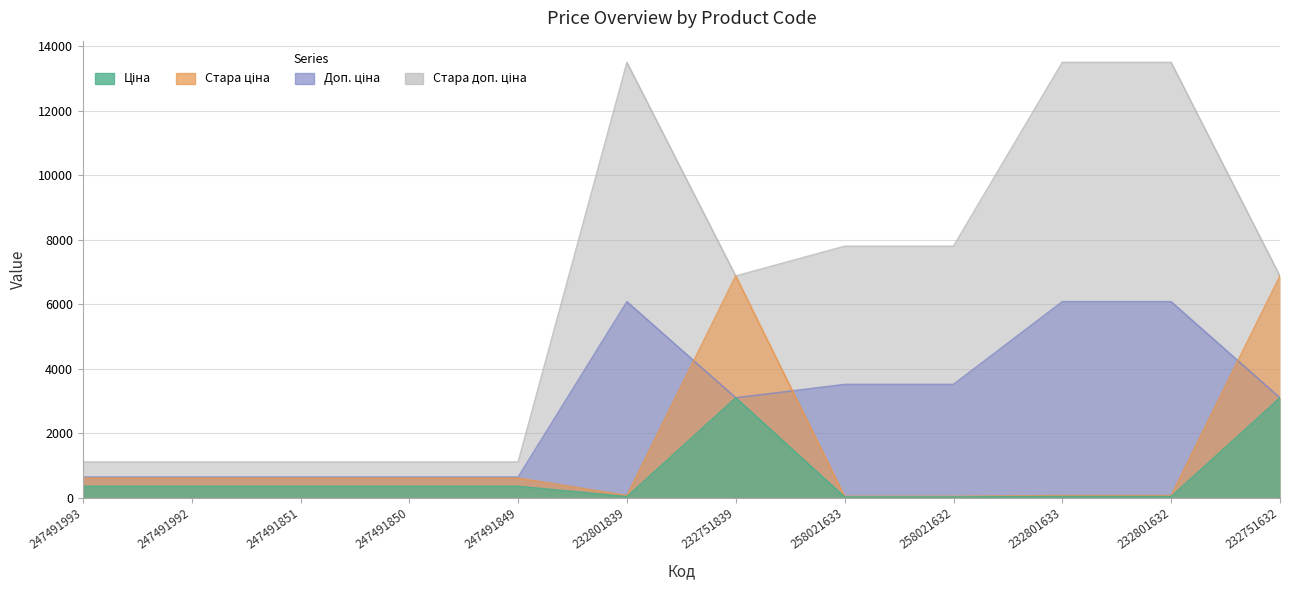

How many data points in Доп. ціна are above 3091?

5